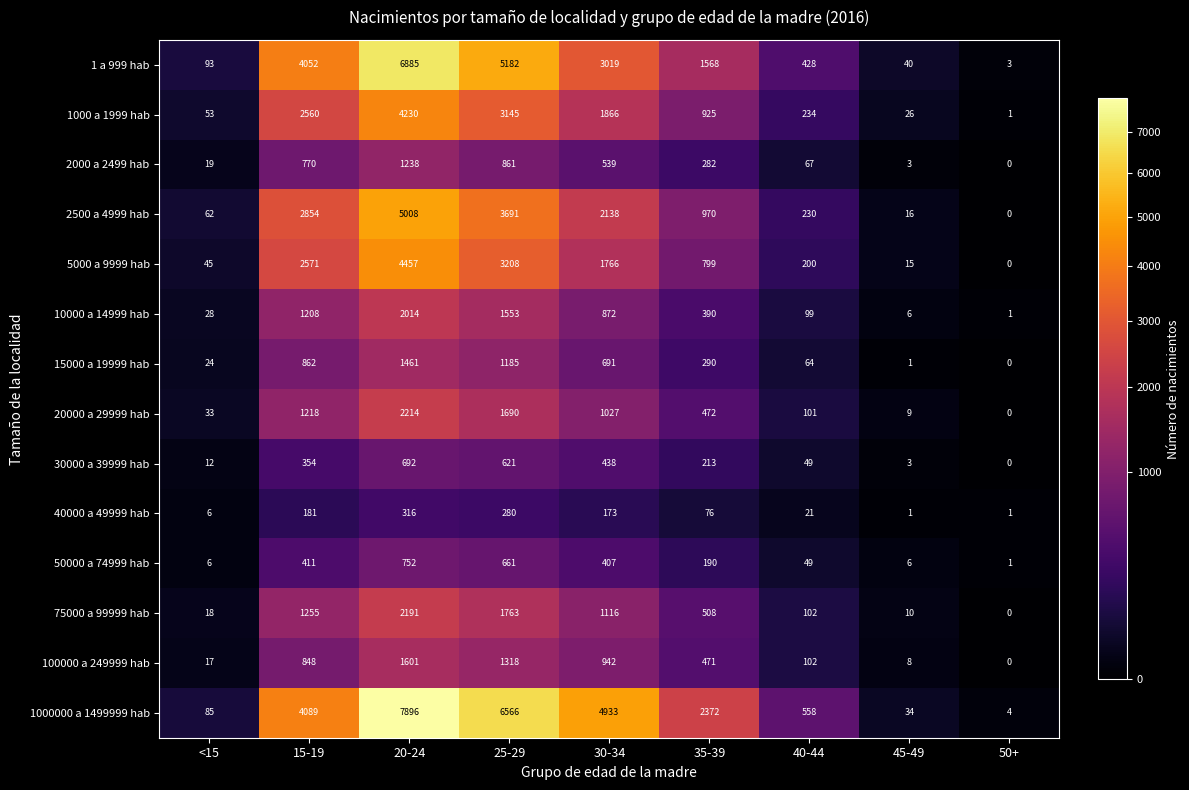

How many values in the 2000 a 2499 hab series are below 282?

4